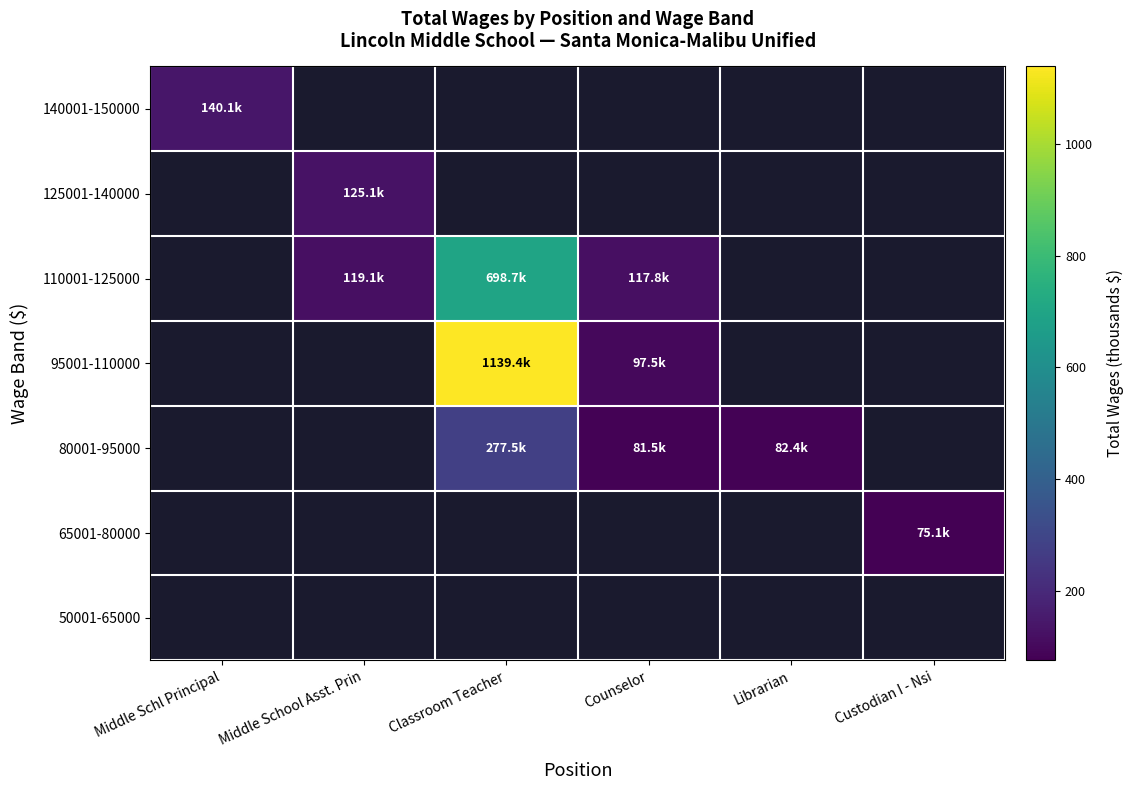

What is the smallest value displayed?

75.1